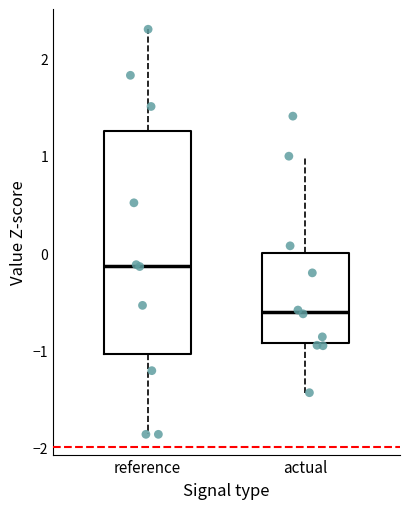

Which box has the highest median line?

reference